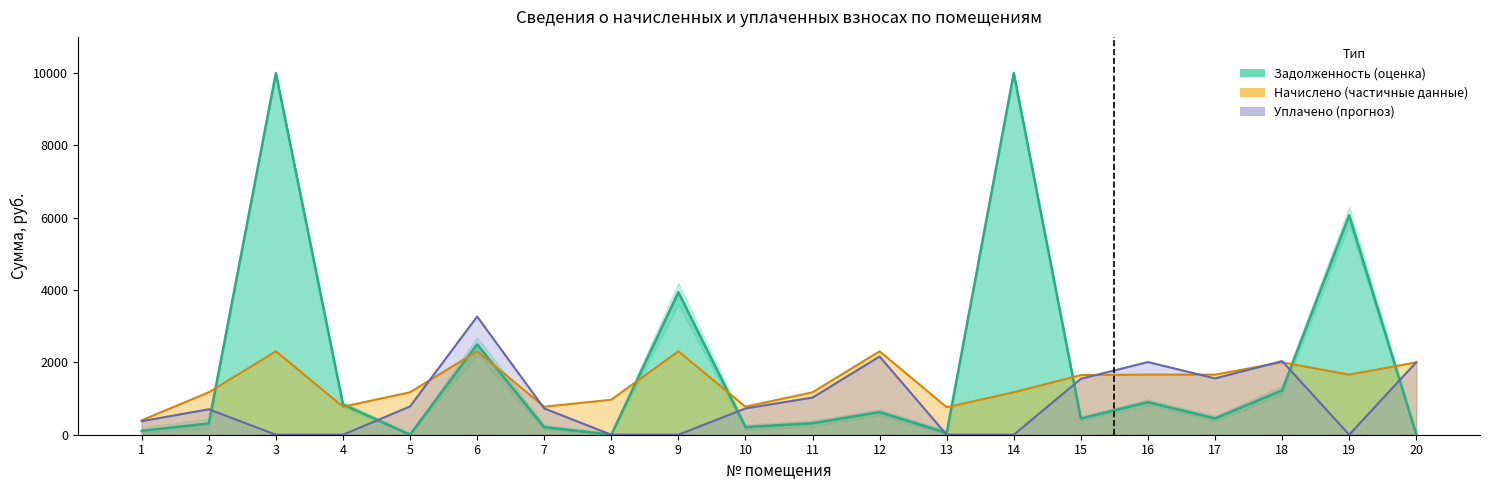

What is the difference between the highest and lowest values at 14?

1173.6